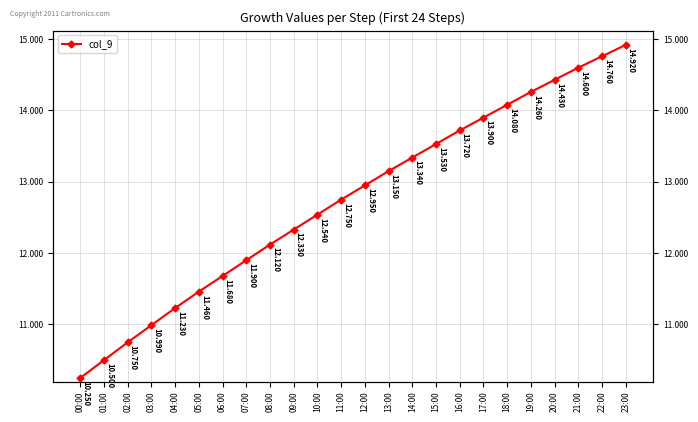

Reading left to right, list all the values displayed in this chart.

00:00=10.2	01:00=10.5	02:00=10.8	03:00=11.0	04:00=11.2	05:00=11.5	06:00=11.7	07:00=11.9	08:00=12.1	09:00=12.3	10:00=12.5	11:00=12.8	12:00=12.9	13:00=13.2	14:00=13.3	15:00=13.5	16:00=13.7	17:00=13.9	18:00=14.1	19:00=14.3	20:00=14.4	21:00=14.6	22:00=14.8	23:00=14.9